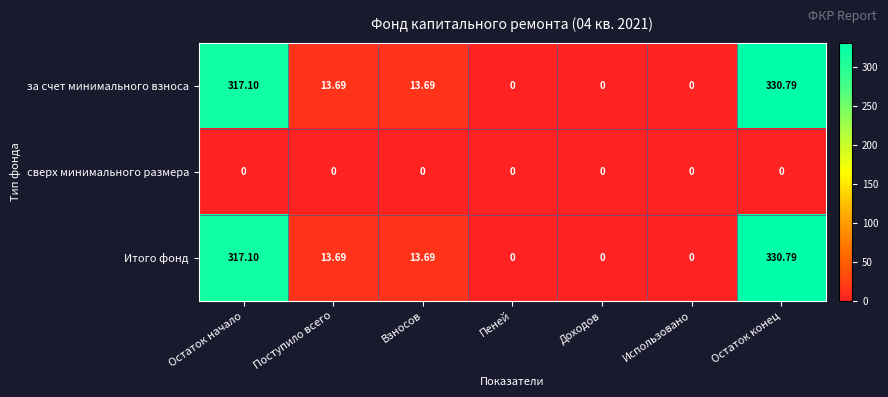

Is the value of сверх минимального размера at Остаток начало greater than the value of за счет минимального взноса at Взносов?

No